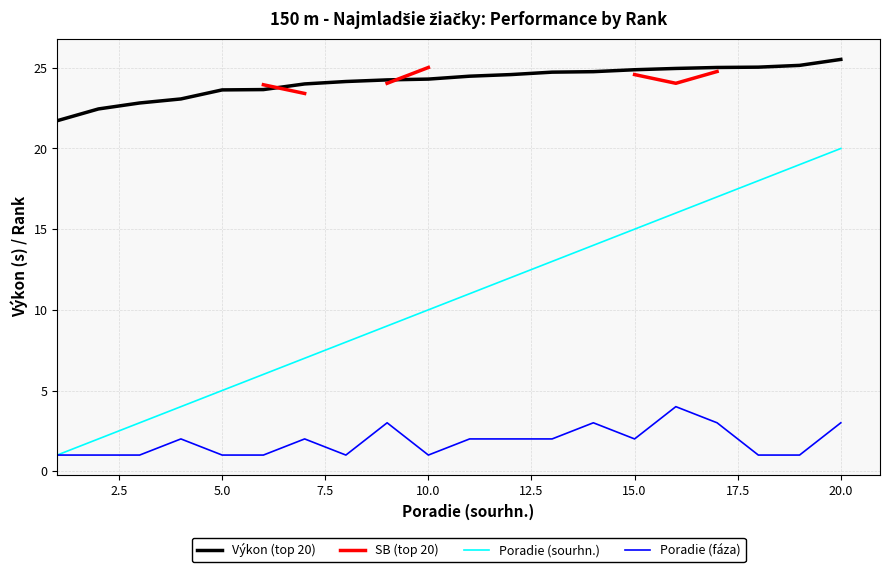

What are all the series names shown in the legend?

Výkon (top 20), SB (top 20), Poradie (sourhn.), Poradie (fáza)